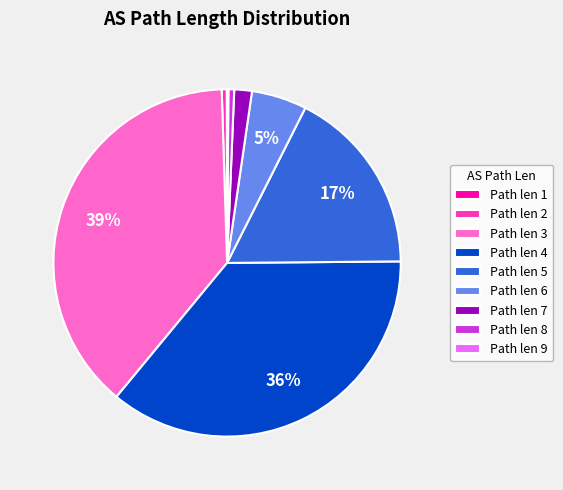

Is the sum of Path len 4 and Path len 5 greater than half?

Yes